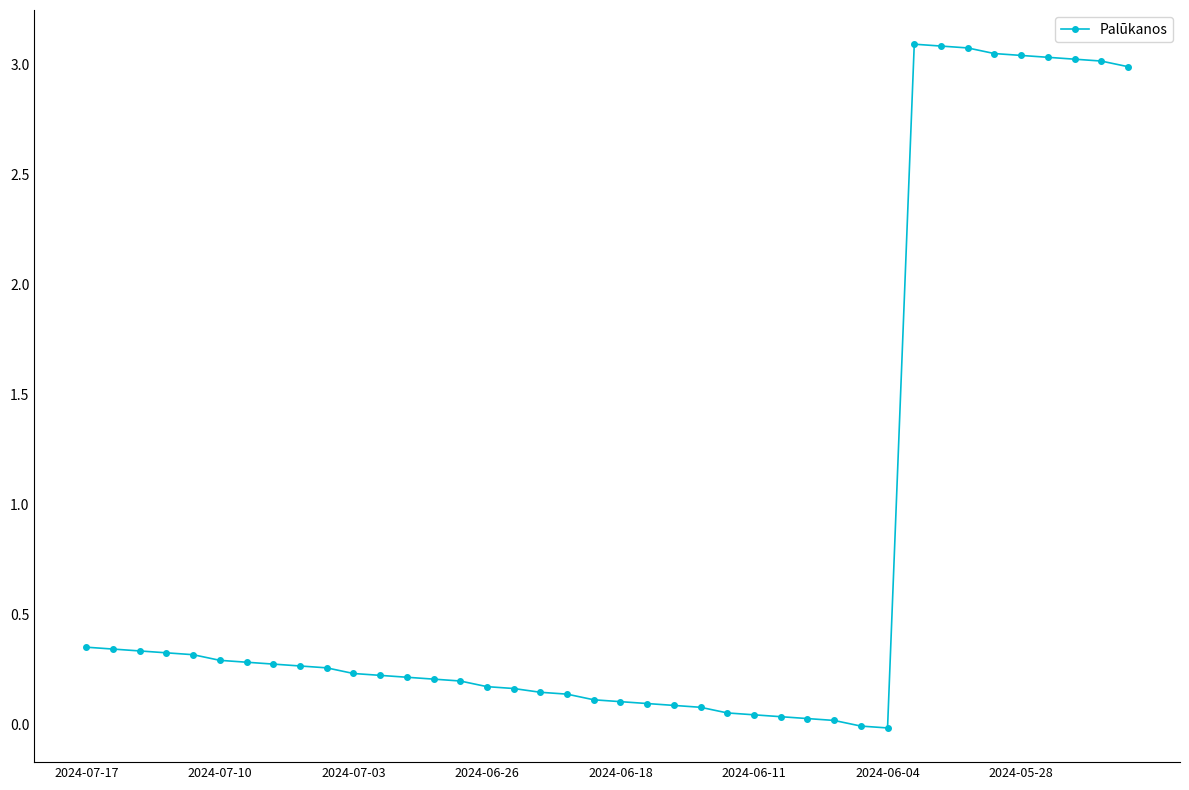

What is the sum of all values?

32.7